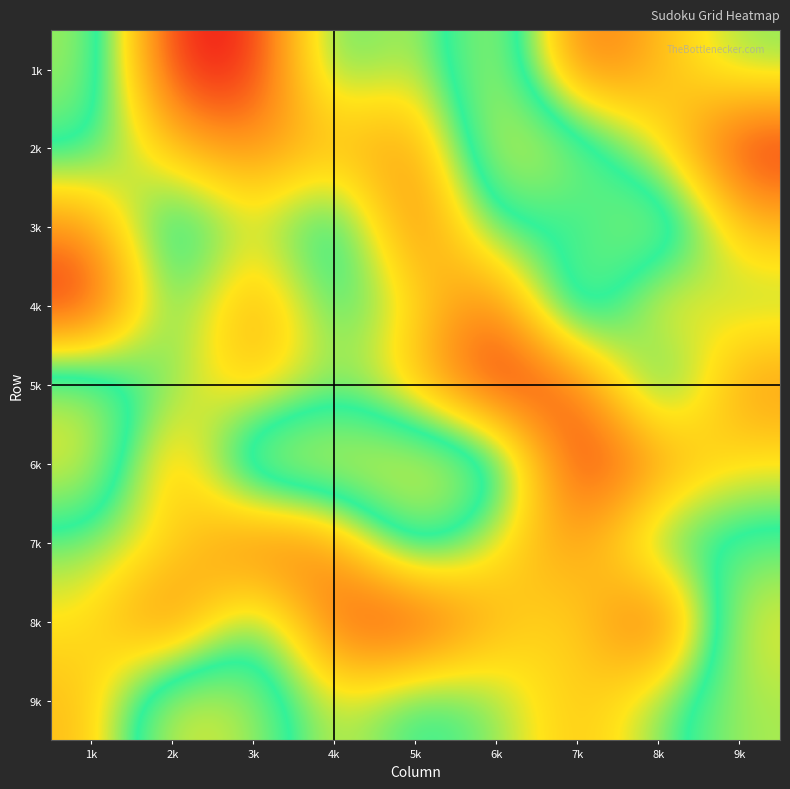

What is the greatest value displayed?

9